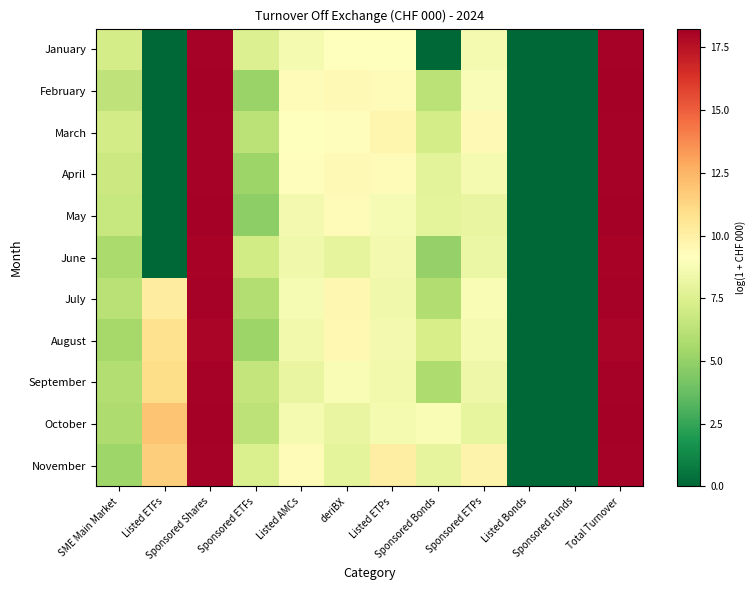

At which category is the sum across all series the highest?

Total Turnover